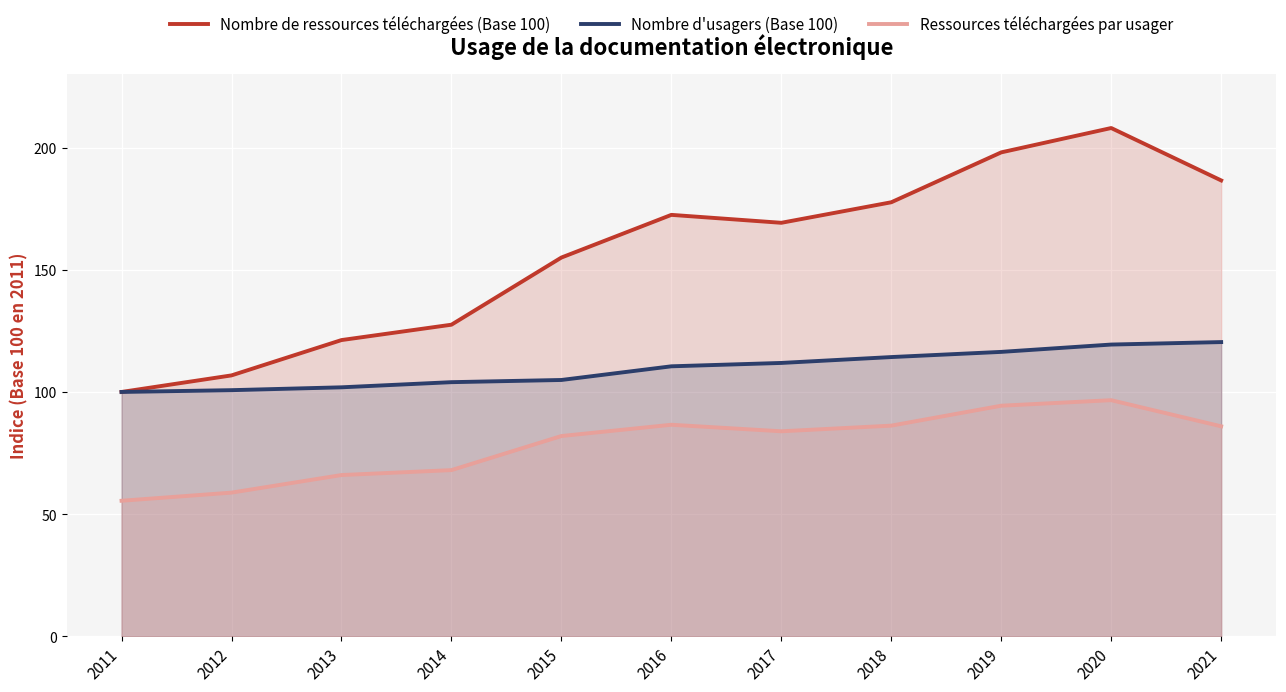

What is the value of the Nombre de ressources téléchargées (Base 100) point at the 8th from the left?

177.7